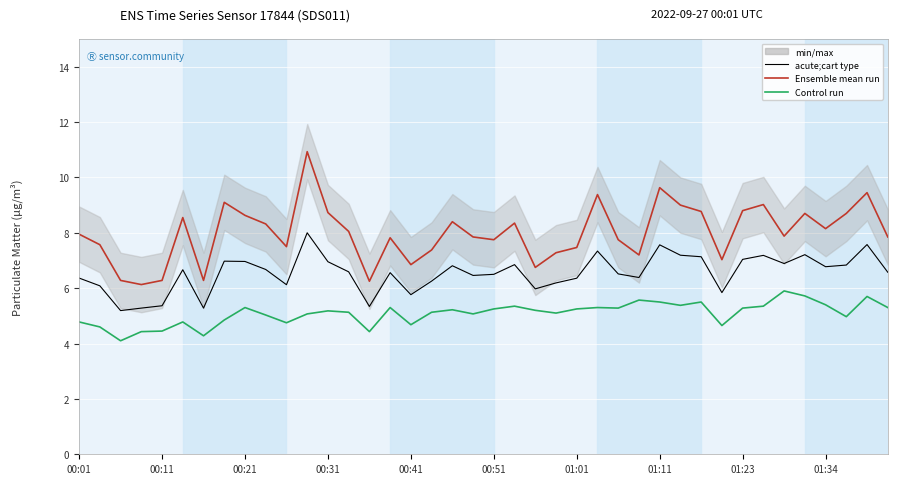

Is the value of acute;cart type at 18 greater than the value of P1 (Ensemble mean run) at 23?

No